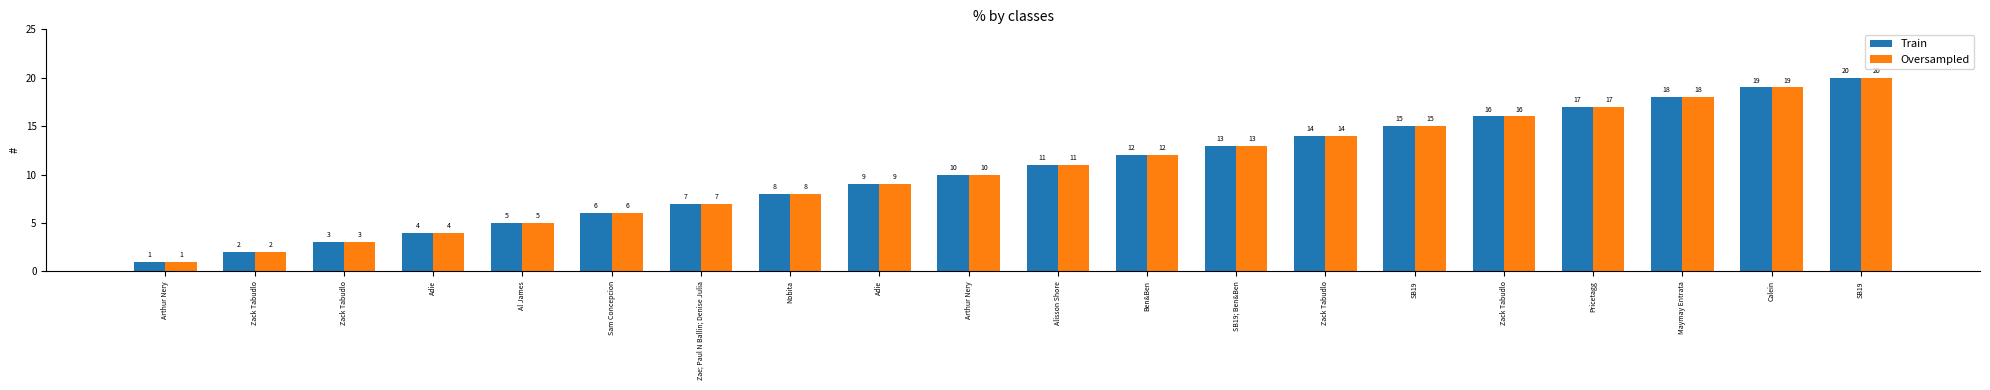

Count the number of data series in this chart.

2